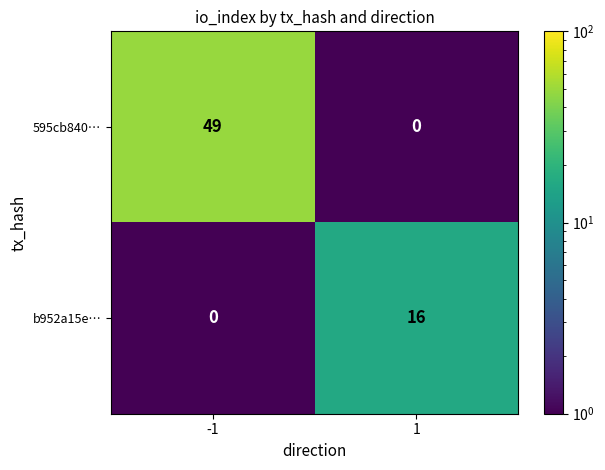

Is it true that b952a15e… equals 29 at 1?

False